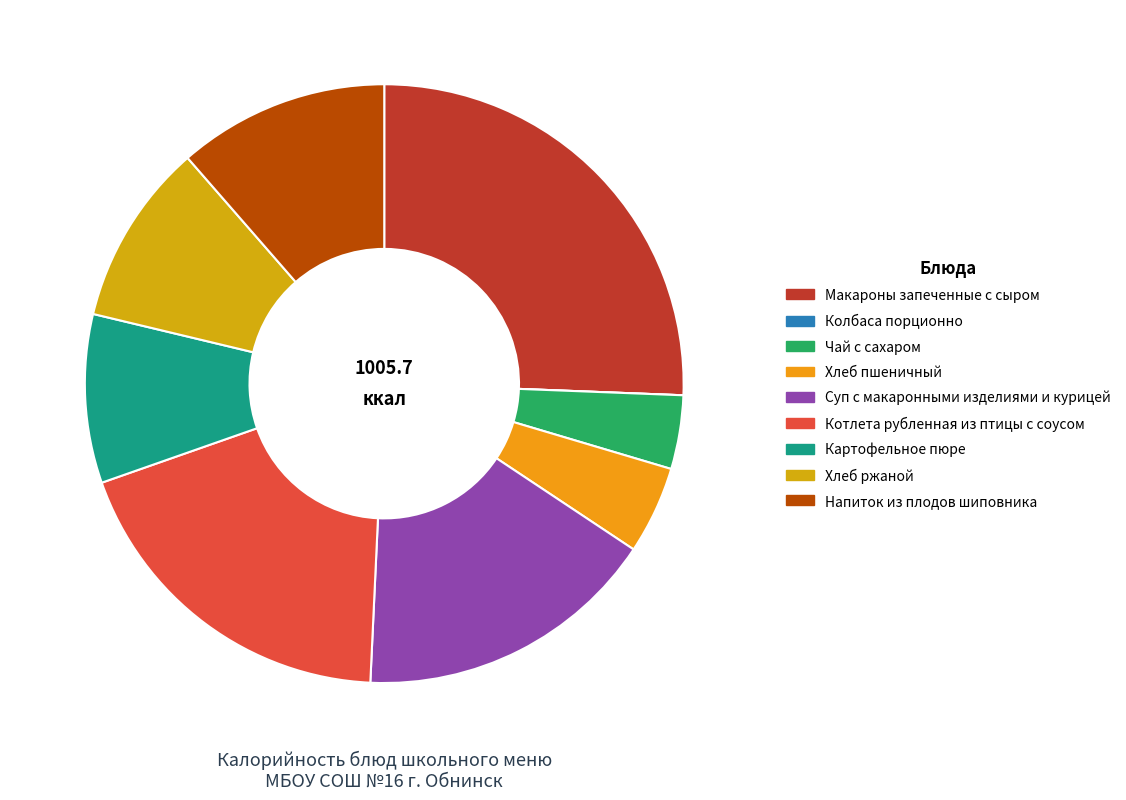

How much of the chart is everything except Напиток из плодов шиповника?

88.6%